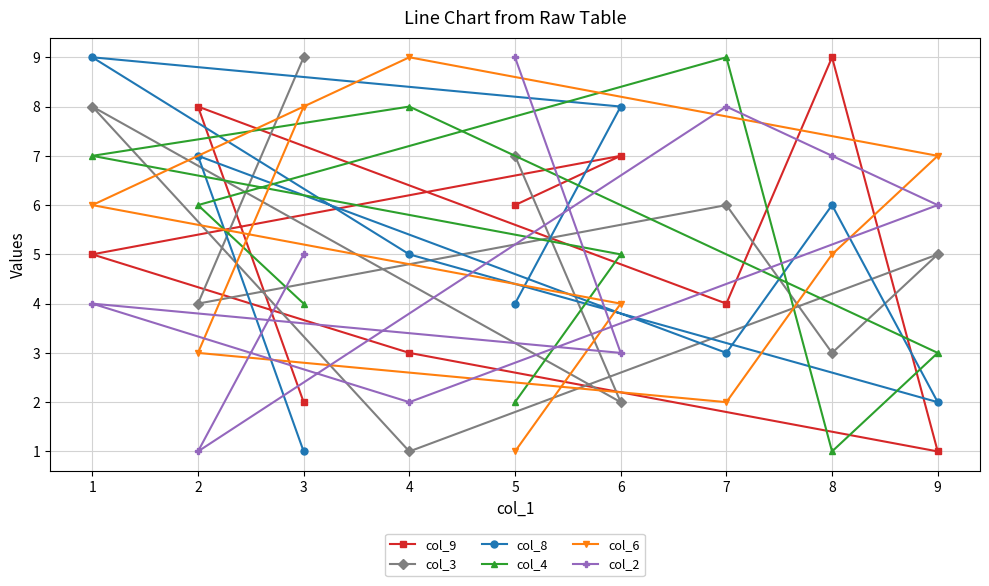

At which label does col_8 first exceed 5?

1